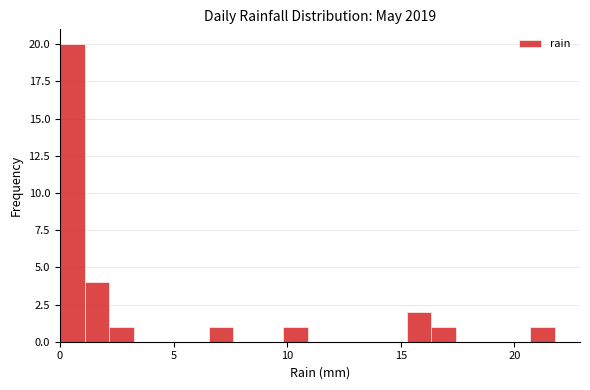

Read against the x-axis, roughly where is the centre of the tallest bar?

0.5